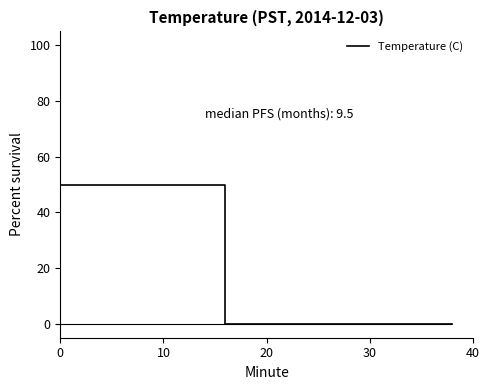

Is it true that Temperature (C) equals 23.2 at 10?

False